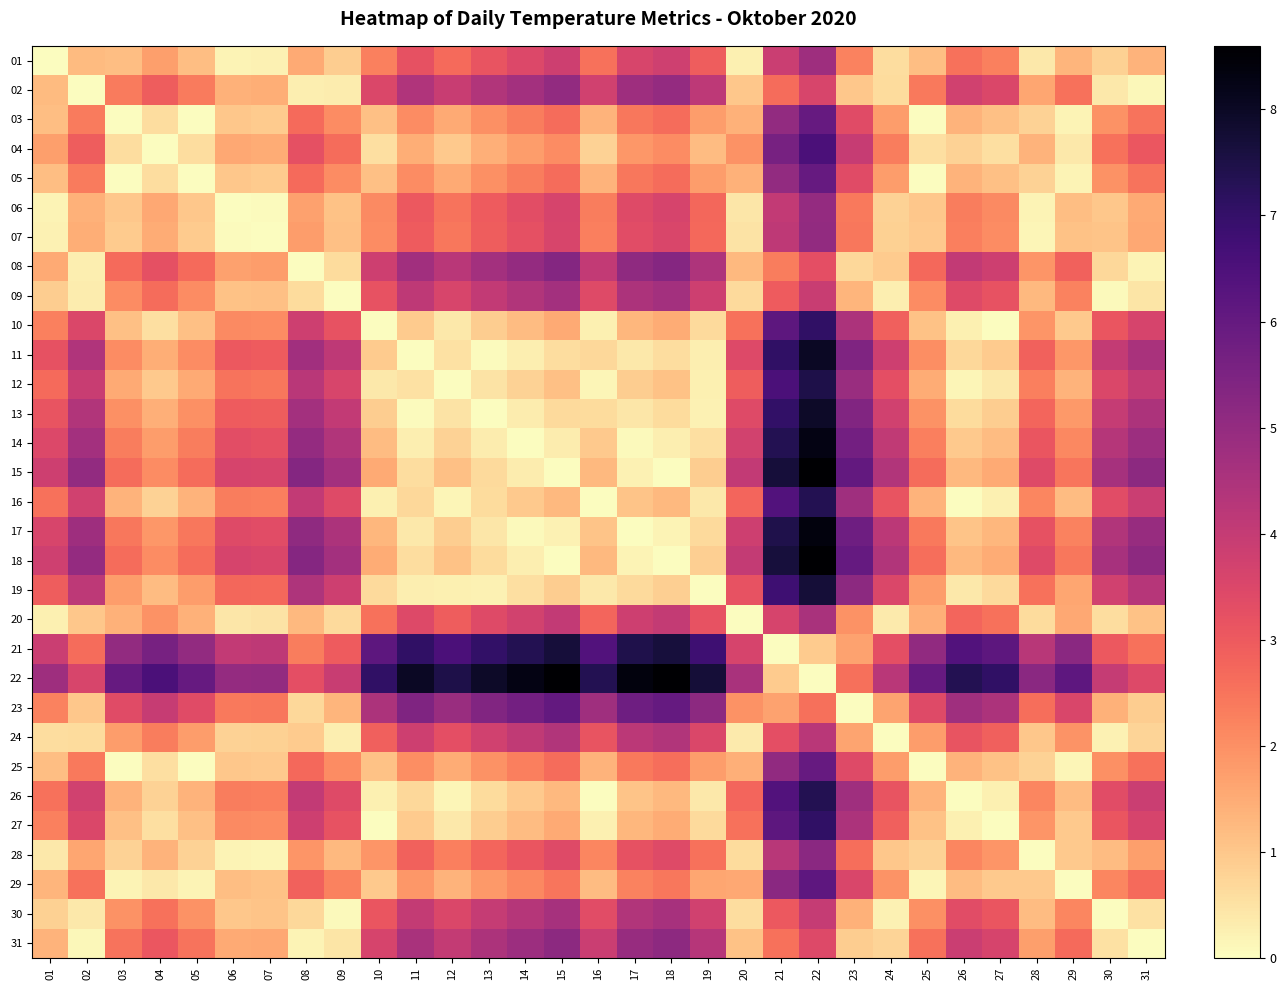

Reading right to left, extract all data points from this chart.

01: 31=1.3	30=0.8	29=1.3	28=0.4	27=2.3	26=2.5	25=1.2	24=0.6	23=2.2	22=4.8	21=3.9	20=0.2	19=2.9	18=3.8	17=3.6	16=2.5	15=3.8	14=3.5	13=3.2	12=2.7	11=3.2	10=2.3	09=0.9	08=1.5	07=0.2	06=0.2	05=1.2	04=1.7	03=1.2	02=1.2	01=0.0
02: 31=0.1	30=0.4	29=2.6	28=1.6	27=3.5	26=3.8	25=2.4	24=0.6	23=1.0	22=3.6	21=2.7	20=1.0	19=4.2	18=5.0	17=4.8	16=3.8	15=5.0	14=4.7	13=4.4	12=3.9	11=4.4	10=3.5	09=0.3	08=0.3	07=1.4	06=1.4	05=2.4	04=2.9	03=2.4	02=0.0	01=1.2
03: 31=2.5	30=2.0	29=0.2	28=0.8	27=1.1	26=1.4	25=0.0	24=1.8	23=3.4	22=5.9	21=5.0	20=1.4	19=1.8	18=2.6	17=2.4	16=1.4	15=2.7	14=2.3	13=2.0	12=1.5	11=2.0	10=1.1	09=2.1	08=2.7	07=0.9	06=1.0	05=0.0	04=0.6	03=0.0	02=2.4	01=1.2
04: 31=3.1	30=2.5	29=0.4	28=1.3	27=0.6	26=0.8	25=0.5	24=2.3	23=3.9	22=6.5	21=5.6	20=2.0	19=1.2	18=2.1	17=1.9	16=0.8	15=2.1	14=1.8	13=1.4	12=1.0	11=1.5	10=0.6	09=2.6	08=3.2	07=1.5	06=1.5	05=0.6	04=0.0	03=0.6	02=2.9	01=1.7
05: 31=2.5	30=2.0	29=0.2	28=0.8	27=1.1	26=1.4	25=0.0	24=1.8	23=3.4	22=5.9	21=5.0	20=1.4	19=1.8	18=2.6	17=2.4	16=1.4	15=2.7	14=2.3	13=2.0	12=1.5	11=2.0	10=1.1	09=2.1	08=2.7	07=0.9	06=1.0	05=0.0	04=0.6	03=0.0	02=2.4	01=1.2
06: 31=1.5	30=1.0	29=1.2	28=0.2	27=2.1	26=2.3	25=1.0	24=0.8	23=2.4	22=5.0	21=4.1	20=0.4	19=2.8	18=3.6	17=3.4	16=2.3	15=3.6	14=3.3	13=3.0	12=2.5	11=3.0	10=2.1	09=1.1	08=1.7	07=0.0	06=0.0	05=1.0	04=1.5	03=1.0	02=1.4	01=0.2
07: 31=1.6	30=1.0	29=1.1	28=0.2	27=2.1	26=2.3	25=1.0	24=0.8	23=2.4	22=5.0	21=4.1	20=0.5	19=2.7	18=3.6	17=3.4	16=2.3	15=3.6	14=3.3	13=2.9	12=2.5	11=3.0	10=2.1	09=1.1	08=1.8	07=0.0	06=0.0	05=0.9	04=1.5	03=0.9	02=1.4	01=0.2
08: 31=0.2	30=0.7	29=2.9	28=1.9	27=3.8	26=4.1	25=2.7	24=0.9	23=0.7	22=3.3	21=2.3	20=1.3	19=4.5	18=5.3	17=5.1	16=4.1	15=5.3	14=5.0	13=4.7	12=4.2	11=4.7	10=3.8	09=0.6	08=0.0	07=1.8	06=1.7	05=2.7	04=3.2	03=2.7	02=0.3	01=1.5
09: 31=0.4	30=0.1	29=2.2	28=1.3	27=3.2	26=3.4	25=2.1	24=0.3	23=1.3	22=3.9	21=3.0	20=0.7	19=3.8	18=4.7	17=4.5	16=3.4	15=4.7	14=4.4	13=4.1	12=3.6	11=4.1	10=3.2	09=0.0	08=0.6	07=1.1	06=1.1	05=2.1	04=2.6	03=2.1	02=0.3	01=0.9
10: 31=3.6	30=3.1	29=0.9	28=1.9	27=0.0	26=0.2	25=1.1	24=2.9	23=4.5	22=7.1	21=6.2	20=2.5	19=0.7	18=1.5	17=1.3	16=0.2	15=1.5	14=1.2	13=0.9	12=0.4	11=0.9	10=0.0	09=3.2	08=3.8	07=2.1	06=2.1	05=1.1	04=0.6	03=1.1	02=3.5	01=2.3
11: 31=4.5	30=4.0	29=1.9	28=2.8	27=0.9	26=0.7	25=2.0	24=3.8	23=5.4	22=8.0	21=7.1	20=3.5	19=0.3	18=0.6	17=0.4	16=0.7	15=0.6	14=0.3	13=0.0	12=0.5	11=0.0	10=0.9	09=4.1	08=4.7	07=3.0	06=3.0	05=2.0	04=1.5	03=2.0	02=4.4	01=3.2
12: 31=4.0	30=3.5	29=1.3	28=2.3	27=0.4	26=0.2	25=1.5	24=3.3	23=4.9	22=7.5	21=6.6	20=2.9	19=0.2	18=1.1	17=0.9	16=0.2	15=1.1	14=0.8	13=0.5	12=0.0	11=0.5	10=0.4	09=3.6	08=4.2	07=2.5	06=2.5	05=1.5	04=1.0	03=1.5	02=3.9	01=2.7
13: 31=4.5	30=4.0	29=1.8	28=2.8	27=0.9	26=0.6	25=2.0	24=3.8	23=5.4	22=7.9	21=7.0	20=3.4	19=0.2	18=0.6	17=0.4	16=0.6	15=0.7	14=0.3	13=0.0	12=0.5	11=0.0	10=0.9	09=4.1	08=4.7	07=2.9	06=3.0	05=2.0	04=1.4	03=2.0	02=4.4	01=3.2
14: 31=4.8	30=4.3	29=2.1	28=3.1	27=1.2	26=1.0	25=2.3	24=4.1	23=5.7	22=8.3	21=7.4	20=3.7	19=0.5	18=0.3	17=0.1	16=1.0	15=0.3	14=0.0	13=0.3	12=0.8	11=0.3	10=1.2	09=4.4	08=5.0	07=3.3	06=3.3	05=2.3	04=1.8	03=2.3	02=4.7	01=3.5
15: 31=5.2	30=4.6	29=2.5	28=3.4	27=1.5	26=1.3	25=2.6	24=4.4	23=6.0	22=8.6	21=7.7	20=4.1	19=0.9	18=0.0	17=0.2	16=1.3	15=0.0	14=0.3	13=0.7	12=1.1	11=0.6	10=1.5	09=4.7	08=5.3	07=3.6	06=3.6	05=2.7	04=2.1	03=2.7	02=5.0	01=3.8
16: 31=3.9	30=3.3	29=1.2	28=2.2	27=0.2	26=0.0	25=1.3	24=3.1	23=4.8	22=7.3	21=6.4	20=2.8	19=0.4	18=1.2	17=1.0	16=0.0	15=1.3	14=1.0	13=0.6	12=0.2	11=0.7	10=0.2	09=3.4	08=4.1	07=2.3	06=2.3	05=1.4	04=0.8	03=1.4	02=3.8	01=2.5
17: 31=4.9	30=4.4	29=2.2	28=3.2	27=1.3	26=1.0	25=2.4	24=4.2	23=5.8	22=8.4	21=7.5	20=3.8	19=0.6	18=0.2	17=0.0	16=1.0	15=0.2	14=0.1	13=0.4	12=0.9	11=0.4	10=1.3	09=4.5	08=5.1	07=3.4	06=3.4	05=2.4	04=1.9	03=2.4	02=4.8	01=3.6
18: 31=5.1	30=4.6	29=2.4	28=3.4	27=1.5	26=1.2	25=2.6	24=4.4	23=6.0	22=8.6	21=7.7	20=4.0	19=0.8	18=0.0	17=0.2	16=1.2	15=0.0	14=0.3	13=0.6	12=1.1	11=0.6	10=1.5	09=4.7	08=5.3	07=3.6	06=3.6	05=2.6	04=2.1	03=2.6	02=5.0	01=3.8
19: 31=4.3	30=3.8	29=1.6	28=2.6	27=0.7	26=0.4	25=1.8	24=3.5	23=5.2	22=7.7	21=6.8	20=3.2	19=0.0	18=0.8	17=0.6	16=0.4	15=0.9	14=0.5	13=0.2	12=0.2	11=0.3	10=0.7	09=3.8	08=4.5	07=2.7	06=2.8	05=1.8	04=1.2	03=1.8	02=4.2	01=2.9
20: 31=1.1	30=0.6	29=1.6	28=0.6	27=2.5	26=2.8	25=1.4	24=0.3	23=2.0	22=4.5	21=3.6	20=0.0	19=3.2	18=4.0	17=3.8	16=2.8	15=4.1	14=3.7	13=3.4	12=2.9	11=3.5	10=2.5	09=0.7	08=1.3	07=0.5	06=0.4	05=1.4	04=2.0	03=1.4	02=1.0	01=0.2
21: 31=2.5	30=3.1	29=5.2	28=4.2	27=6.2	26=6.4	25=5.1	24=3.3	23=1.7	22=0.9	21=0.0	20=3.6	19=6.8	18=7.7	17=7.5	16=6.4	15=7.7	14=7.4	13=7.0	12=6.6	11=7.1	10=6.2	09=3.0	08=2.3	07=4.1	06=4.1	05=5.0	04=5.6	03=5.0	02=2.7	01=3.9
22: 31=3.4	30=4.0	29=6.1	28=5.2	27=7.1	26=7.3	25=6.0	24=4.2	23=2.6	22=0.0	21=0.9	20=4.5	19=7.7	18=8.6	17=8.4	16=7.3	15=8.6	14=8.3	13=7.9	12=7.5	11=8.0	10=7.1	09=3.9	08=3.3	07=5.0	06=5.0	05=5.9	04=6.5	03=5.9	02=3.6	01=4.8
23: 31=0.9	30=1.4	29=3.6	28=2.6	27=4.5	26=4.8	25=3.4	24=1.6	23=0.0	22=2.6	21=1.7	20=2.0	19=5.2	18=6.0	17=5.8	16=4.8	15=6.0	14=5.7	13=5.4	12=4.9	11=5.4	10=4.5	09=1.3	08=0.7	07=2.4	06=2.4	05=3.4	04=3.9	03=3.4	02=1.0	01=2.2
24: 31=0.8	30=0.2	29=1.9	28=1.0	27=2.9	26=3.1	25=1.8	24=0.0	23=1.6	22=4.2	21=3.3	20=0.3	19=3.5	18=4.4	17=4.2	16=3.1	15=4.4	14=4.1	13=3.8	12=3.3	11=3.8	10=2.9	09=0.3	08=0.9	07=0.8	06=0.8	05=1.8	04=2.3	03=1.8	02=0.6	01=0.6
25: 31=2.5	30=2.0	29=0.2	28=0.8	27=1.1	26=1.3	25=0.0	24=1.8	23=3.4	22=6.0	21=5.1	20=1.4	19=1.8	18=2.6	17=2.4	16=1.3	15=2.6	14=2.3	13=2.0	12=1.5	11=2.0	10=1.1	09=2.1	08=2.7	07=1.0	06=1.0	05=0.0	04=0.5	03=0.0	02=2.4	01=1.2
26: 31=3.9	30=3.3	29=1.2	28=2.2	27=0.2	26=0.0	25=1.3	24=3.1	23=4.8	22=7.3	21=6.4	20=2.8	19=0.4	18=1.2	17=1.0	16=0.0	15=1.3	14=1.0	13=0.6	12=0.2	11=0.7	10=0.2	09=3.4	08=4.1	07=2.3	06=2.3	05=1.4	04=0.8	03=1.4	02=3.8	01=2.5
27: 31=3.6	30=3.1	29=0.9	28=1.9	27=0.0	26=0.2	25=1.1	24=2.9	23=4.5	22=7.1	21=6.2	20=2.5	19=0.7	18=1.5	17=1.3	16=0.2	15=1.5	14=1.2	13=0.9	12=0.4	11=0.9	10=0.0	09=3.2	08=3.8	07=2.1	06=2.1	05=1.1	04=0.6	03=1.1	02=3.5	01=2.3
28: 31=1.7	30=1.2	29=1.0	28=0.0	27=1.9	26=2.2	25=0.8	24=1.0	23=2.6	22=5.2	21=4.2	20=0.6	19=2.6	18=3.4	17=3.2	16=2.2	15=3.4	14=3.1	13=2.8	12=2.3	11=2.8	10=1.9	09=1.3	08=1.9	07=0.2	06=0.2	05=0.8	04=1.3	03=0.8	02=1.6	01=0.4
29: 31=2.7	30=2.2	29=0.0	28=1.0	27=0.9	26=1.2	25=0.2	24=1.9	23=3.6	22=6.1	21=5.2	20=1.6	19=1.6	18=2.4	17=2.2	16=1.2	15=2.5	14=2.1	13=1.8	12=1.3	11=1.9	10=0.9	09=2.2	08=2.9	07=1.1	06=1.2	05=0.2	04=0.4	03=0.2	02=2.6	01=1.3
30: 31=0.5	30=0.0	29=2.2	28=1.2	27=3.1	26=3.3	25=2.0	24=0.2	23=1.4	22=4.0	21=3.1	20=0.6	19=3.8	18=4.6	17=4.4	16=3.3	15=4.6	14=4.3	13=4.0	12=3.5	11=4.0	10=3.1	09=0.1	08=0.7	07=1.0	06=1.0	05=2.0	04=2.5	03=2.0	02=0.4	01=0.8
31: 31=0.0	30=0.5	29=2.7	28=1.7	27=3.6	26=3.9	25=2.5	24=0.8	23=0.9	22=3.4	21=2.5	20=1.1	19=4.3	18=5.1	17=4.9	16=3.9	15=5.2	14=4.8	13=4.5	12=4.0	11=4.5	10=3.6	09=0.4	08=0.2	07=1.6	06=1.5	05=2.5	04=3.1	03=2.5	02=0.1	01=1.3